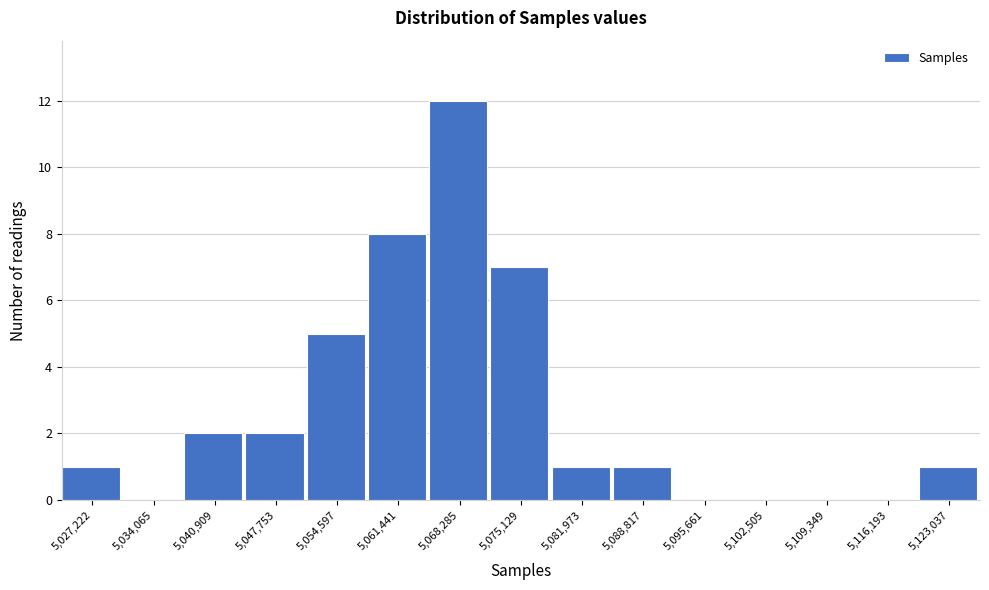

Reading left to right, extract all data points from this chart.

5,027,222=1	5,034,065=0	5,040,909=2	5,047,753=2	5,054,597=5	5,061,441=8	5,068,285=12	5,075,129=7	5,081,973=1	5,088,817=1	5,095,661=0	5,102,505=0	5,109,349=0	5,116,193=0	5,123,037=1